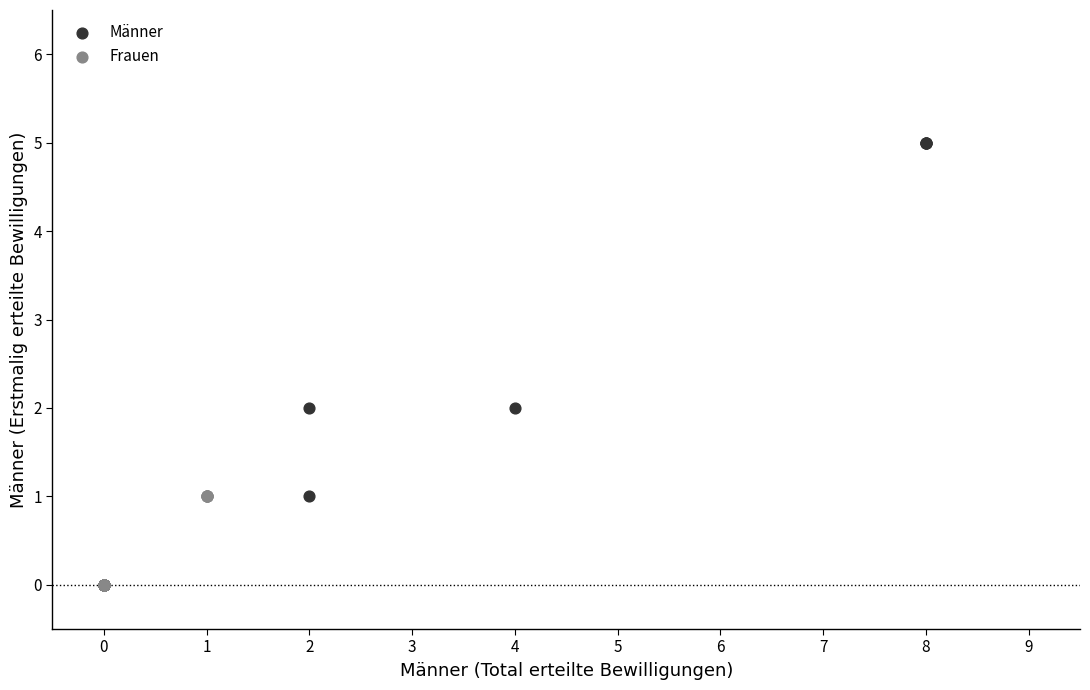

Which series reaches the maximum Y coordinate?

Männer